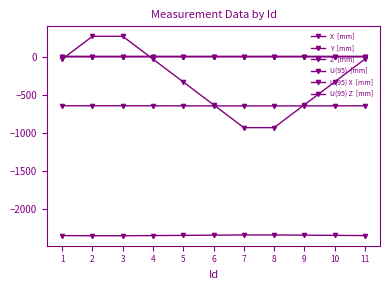

Reading left to right, transcribe all the data shown in this chart.

X  [mm]: 1=-647.0	2=-646.4	3=-646.4	4=-647.0	5=-647.6	6=-648.2	7=-648.7	8=-648.6	9=-648.2	10=-647.7	11=-646.9
Y  [mm]: 1=-2352.5	2=-2354.7	3=-2354.7	4=-2352.5	5=-2349.7	6=-2346.8	7=-2344.3	8=-2344.4	9=-2346.9	10=-2349.7	11=-2352.5
Z  [mm]: 1=-33.7	2=266.1	3=266.0	4=-33.7	5=-334.2	6=-633.8	7=-933.9	8=-934.0	9=-633.9	10=-334.3	11=-33.6
U(95)  [mm]: 1=0.0	2=0.0	3=0.0	4=0.0	5=0.0	6=0.0	7=0.0	8=0.0	9=0.0	10=0.0	11=0.0
U(95) X  [mm]: 1=0.0	2=0.0	3=0.0	4=0.0	5=0.0	6=0.0	7=0.0	8=0.0	9=0.0	10=0.0	11=0.0
U(95) Z  [mm]: 1=0.0	2=0.0	3=0.0	4=0.0	5=0.0	6=0.0	7=0.0	8=0.0	9=0.0	10=0.0	11=0.0